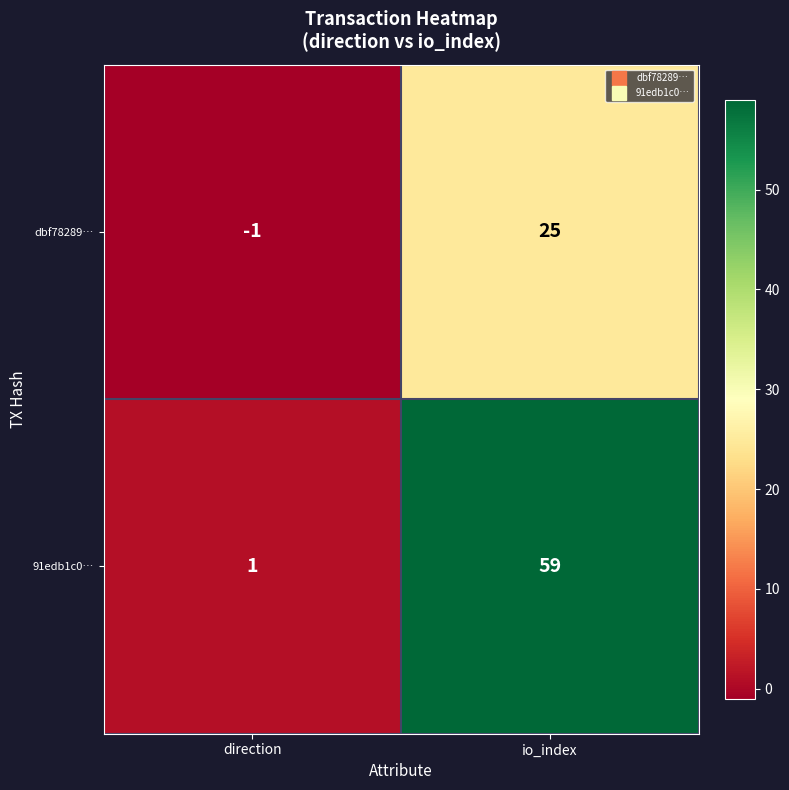

Rank the series by their maximum value, from lowest to highest.

dbf78289…, 91edb1c0…